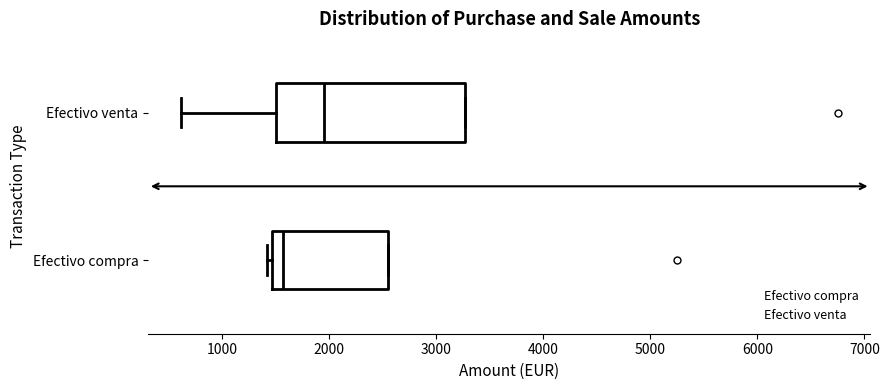

Comparing the boxes themselves (not the whiskers), which one is the widest?

Efectivo venta